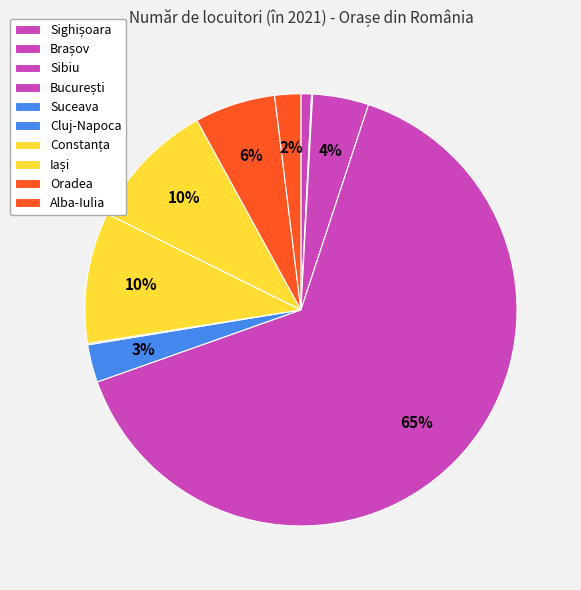

True or false: Brașov accounts for 1% of the total.

False